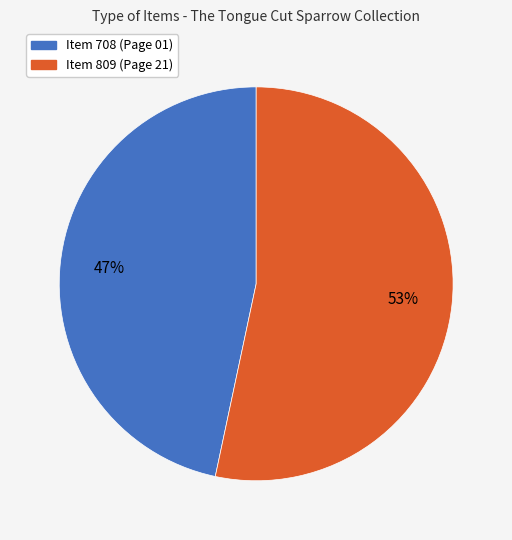

What is the largest slice in the pie chart?

Item 809 (Page 21)